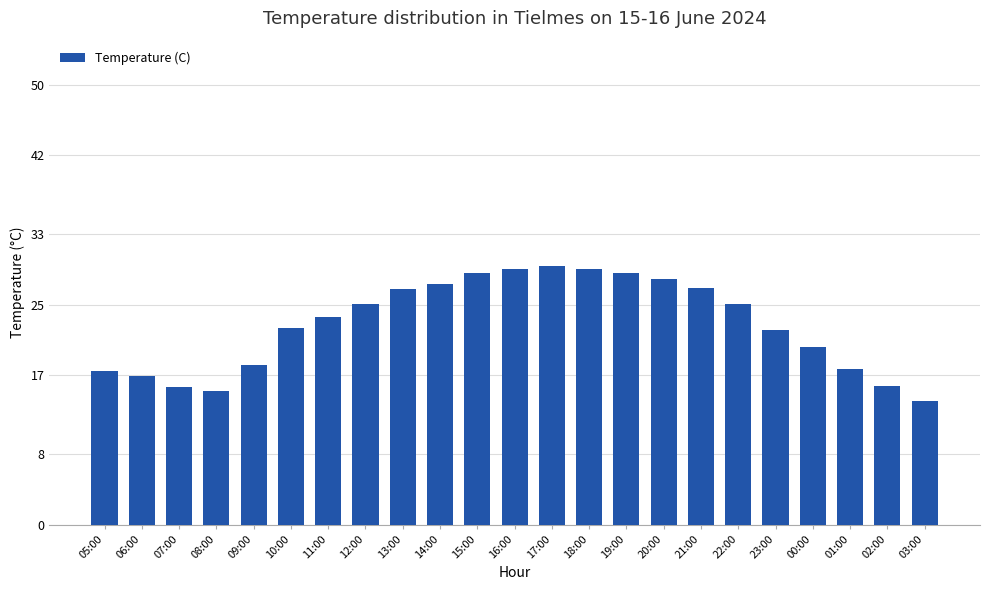

Which category has the lowest value across all series?

03:00